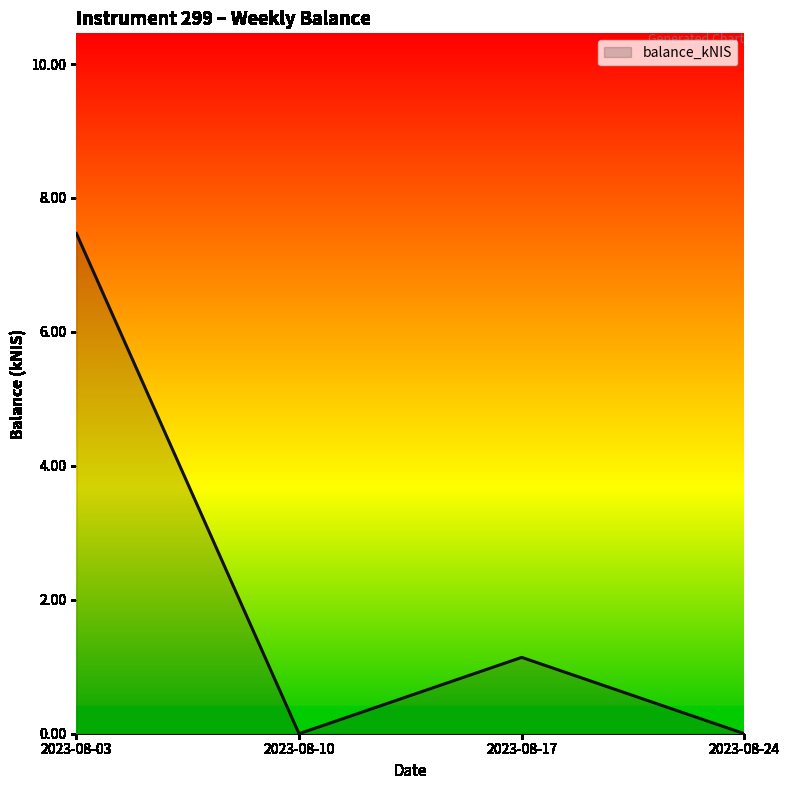

What is the change in value from 2023-08-10 to 2023-08-17?

+1.1